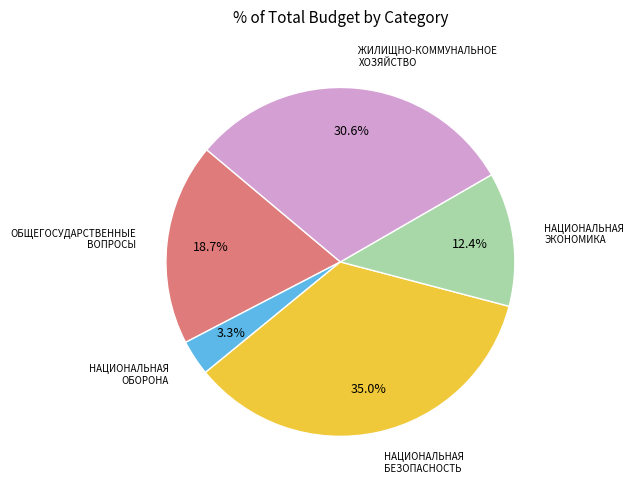

Does any single category account for the majority?

No